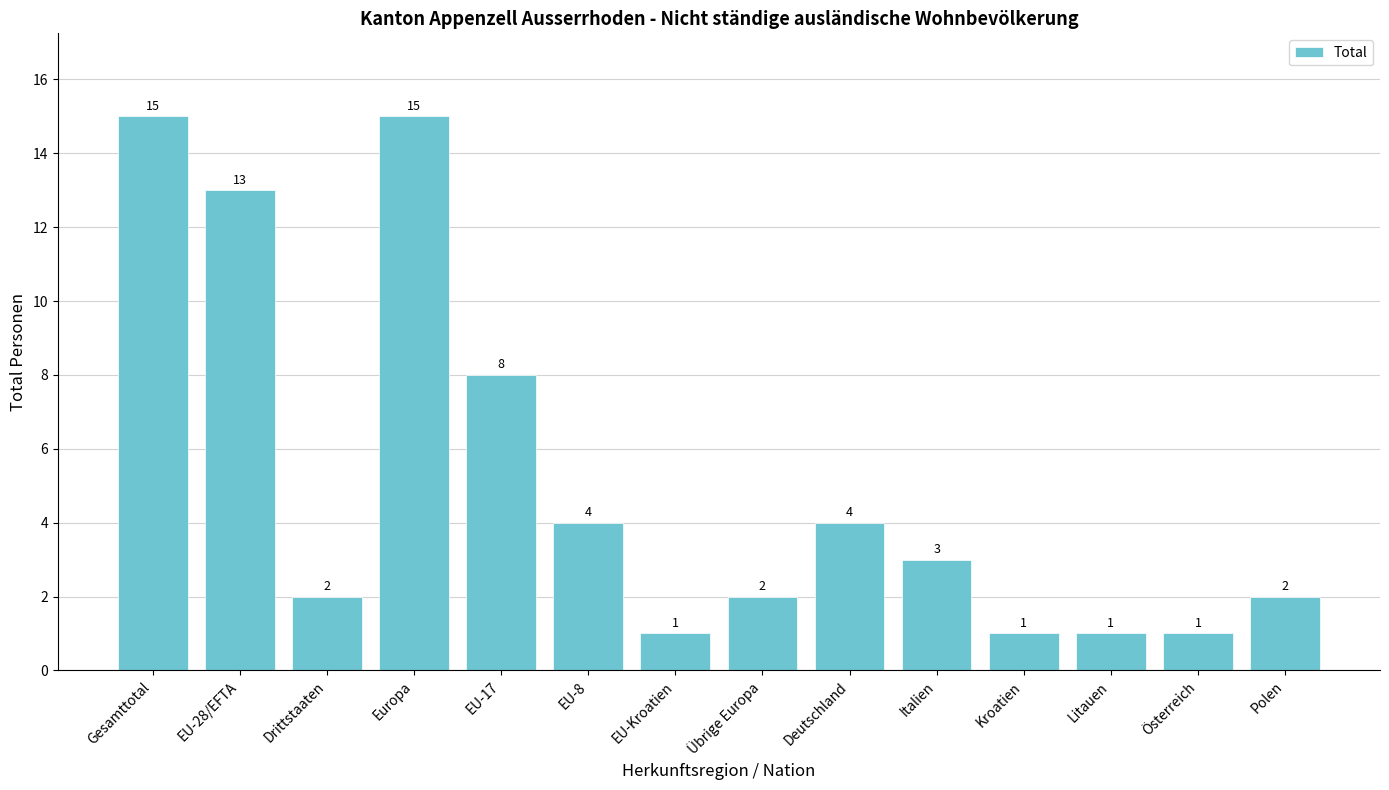

Where does the data first go above 3?

Gesamttotal